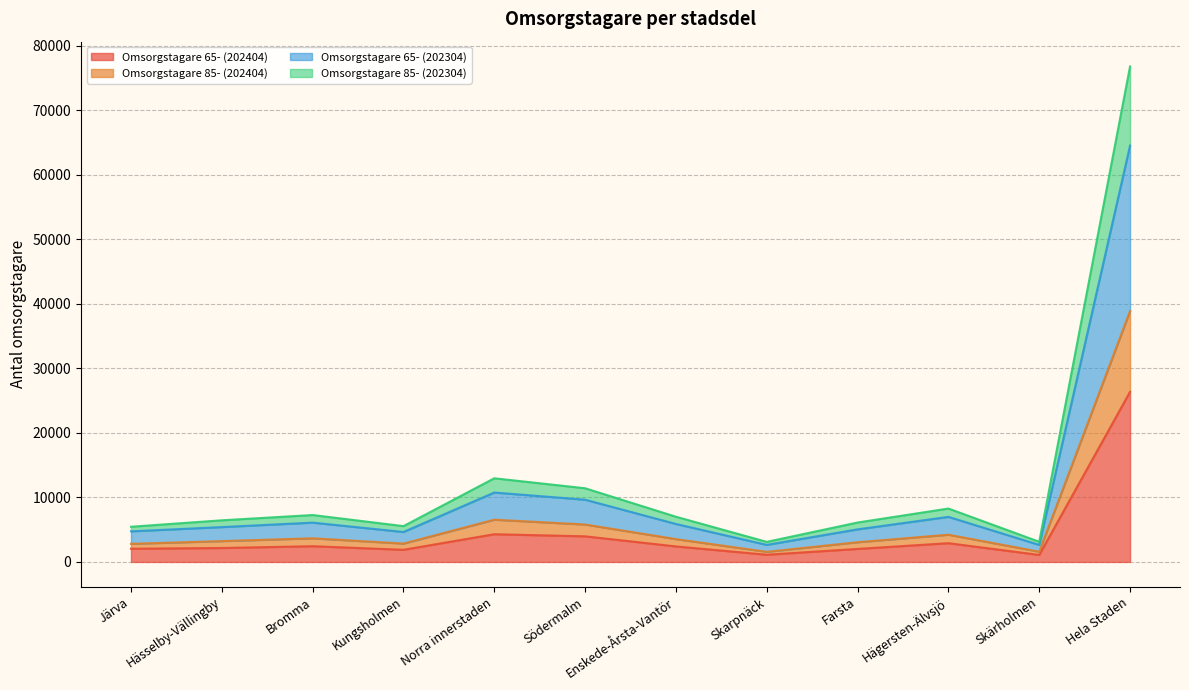

What position from the left is Skärholmen?

11